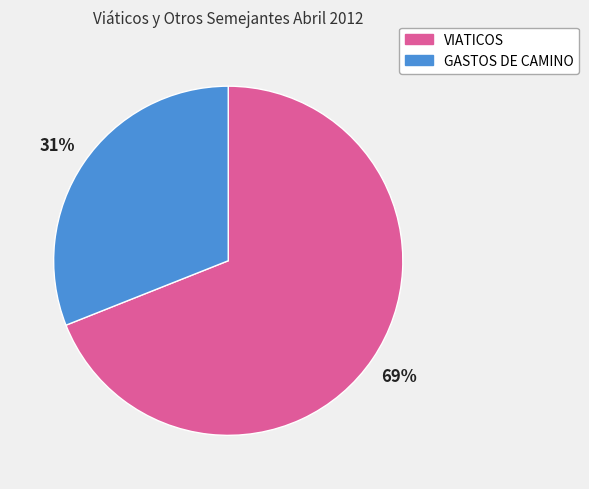

To the nearest percent, what percentage of the pie is VIATICOS?

69%